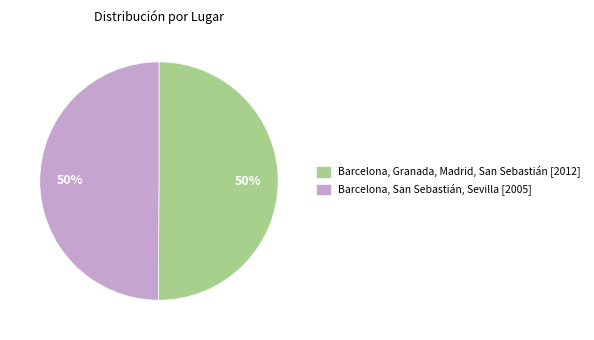

Do Barcelona, San Sebastián, Sevilla and Barcelona, Granada, Madrid, San Sebastián together represent more than half of the pie?

Yes